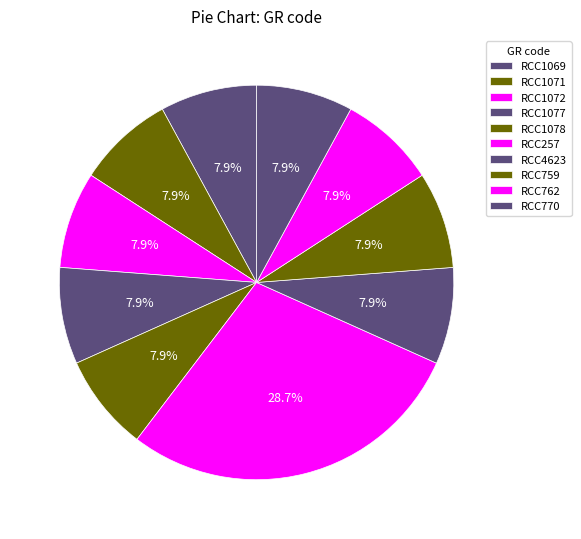

Does RCC1077 account for over 50% of the chart?

No